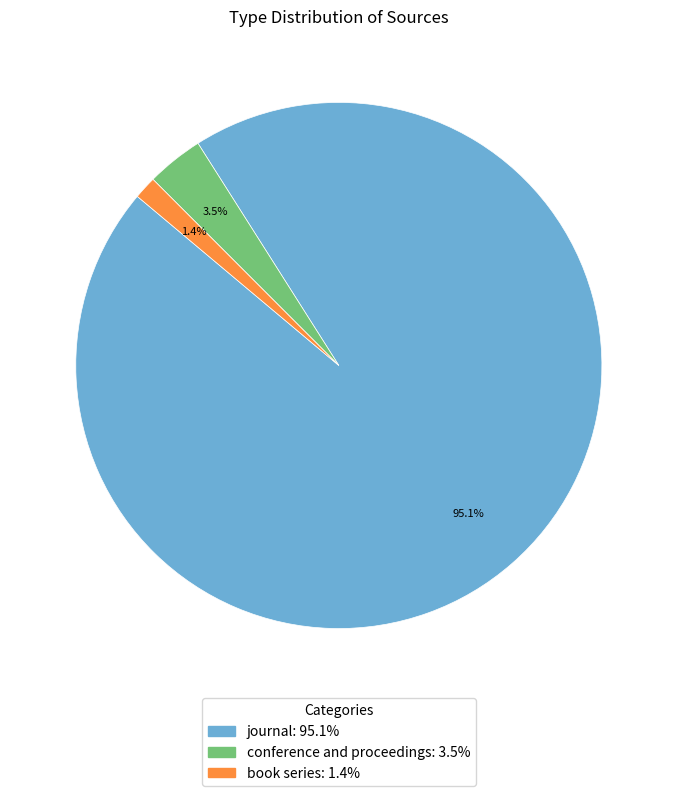

Rank the categories by value from lowest to highest.

book series, conference and proceedings, journal